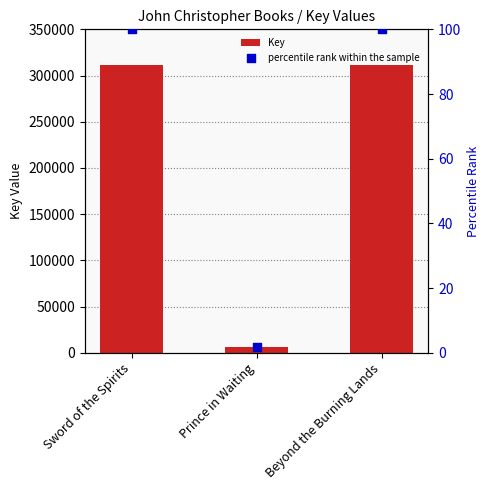

Is the value of Key at Sword of the Spirits greater than the value of percentile rank within the sample at Beyond the Burning Lands?

Yes